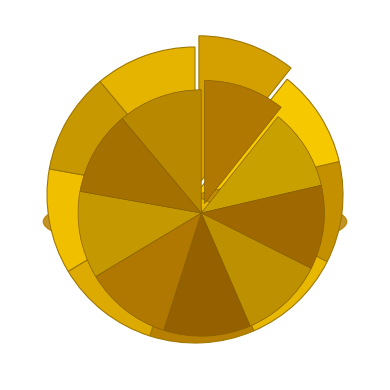

True or false: DS15.2 accounts for 2% of the total.

False